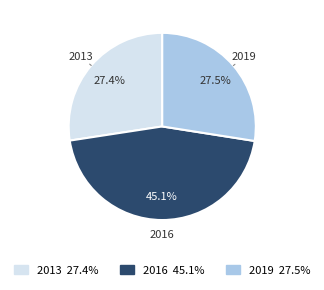

The 2013 slice represents 39% of the pie. True or false?

False